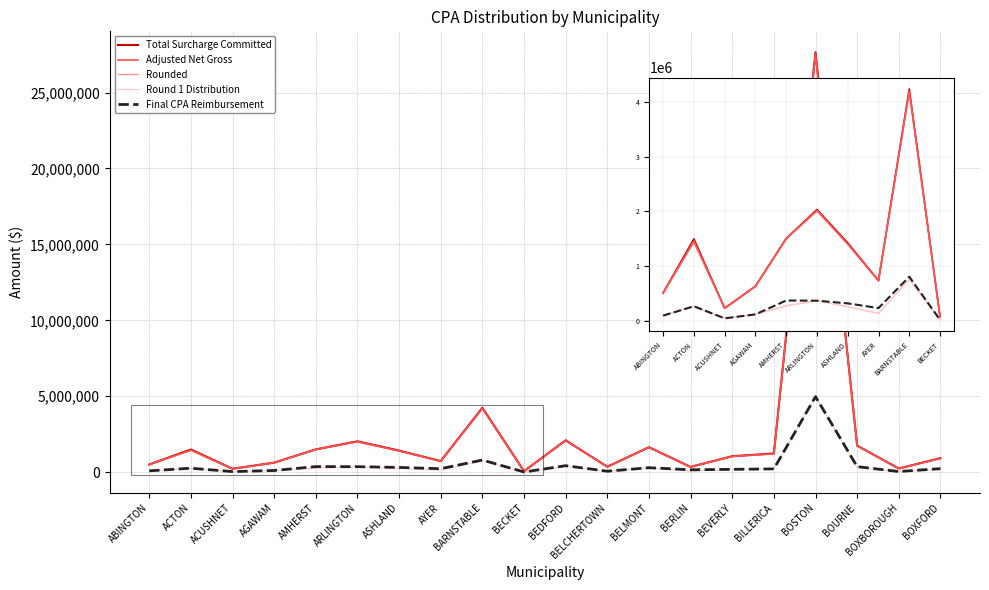

True or false: Total Surcharge Committed has a value of 1051362.1 at BEVERLY.

True